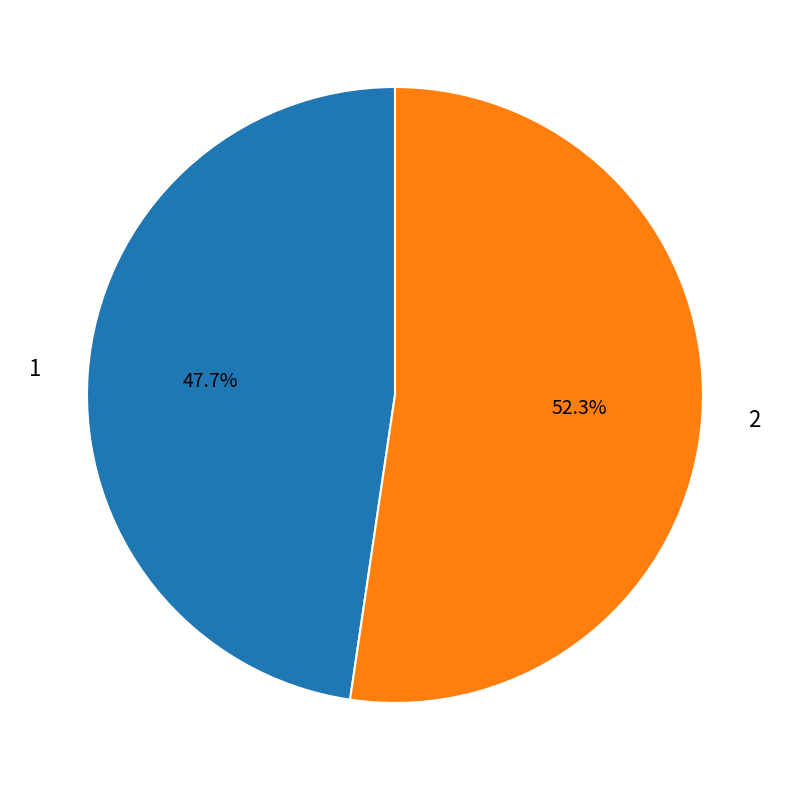

To the nearest percent, what portion does 2 represent?

52%